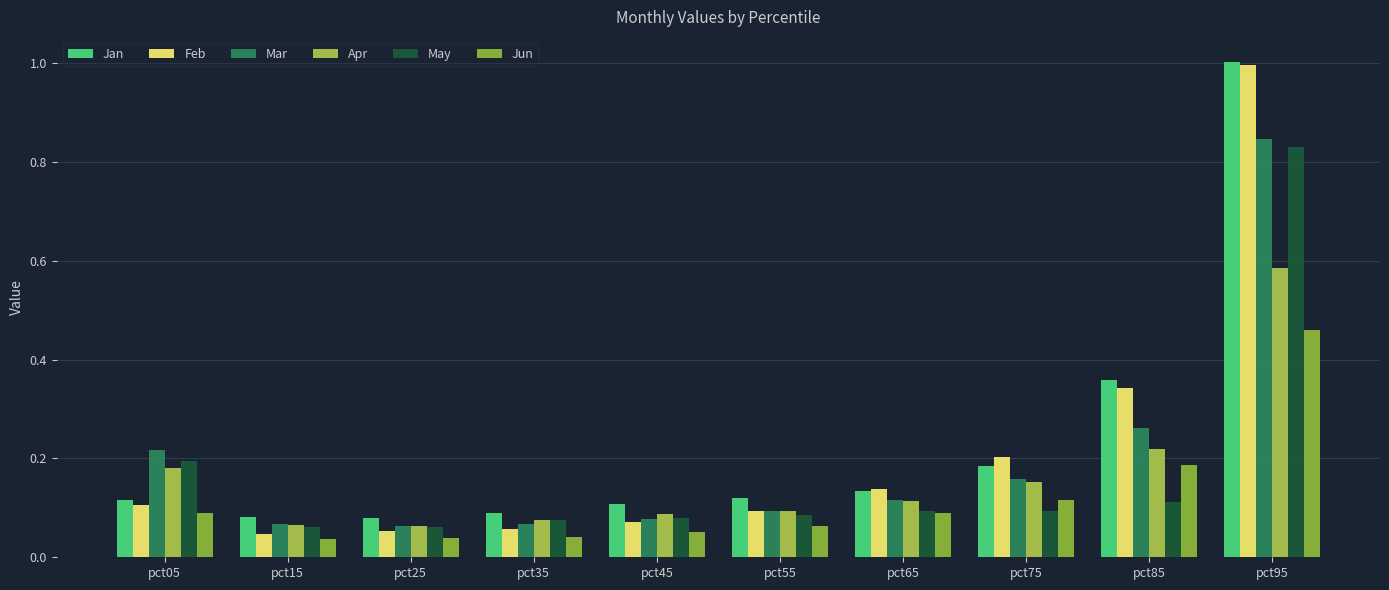

Which series has the largest range (max minus min)?

Feb